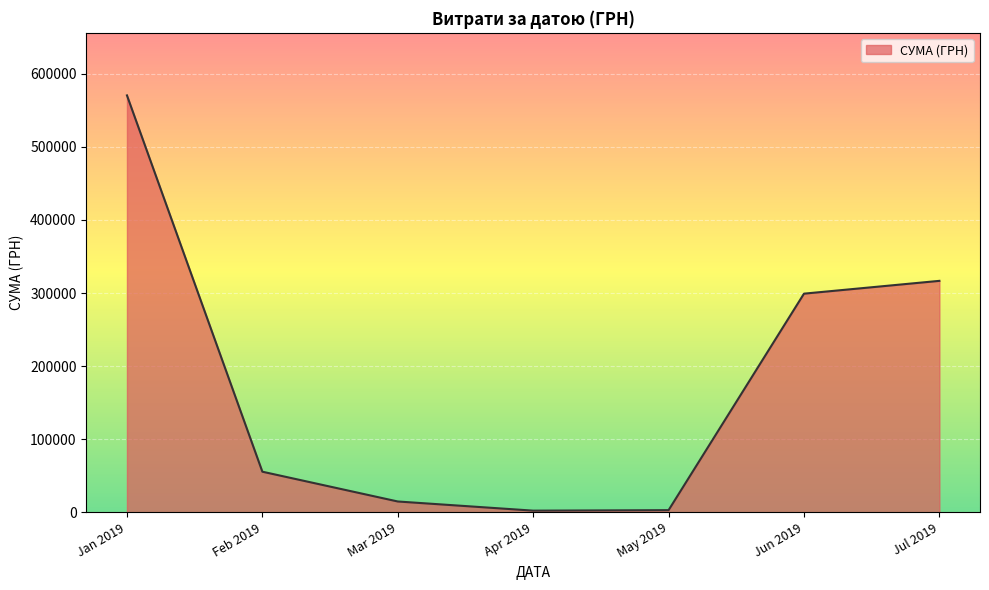

At which category does the chart reach its peak across all series?

Jan 2019